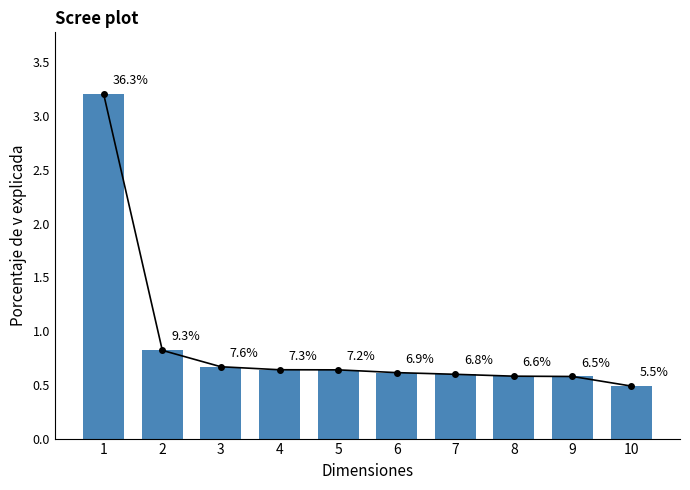

The chart shows a value of 0.6 at 9. True or false?

True